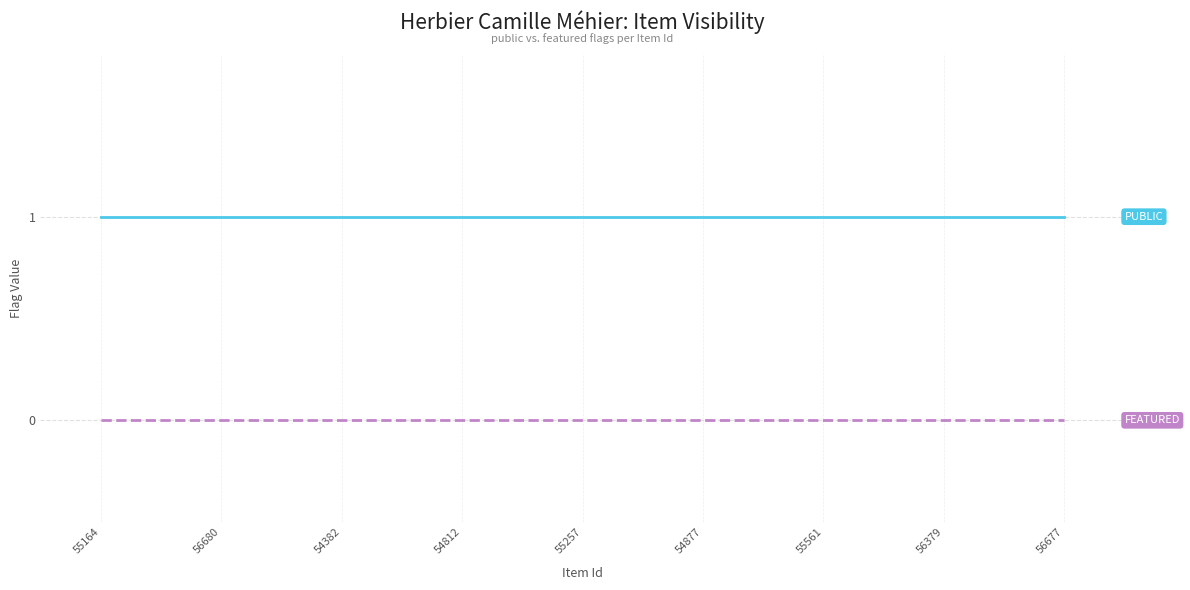

How many distinct data groups are displayed?

2